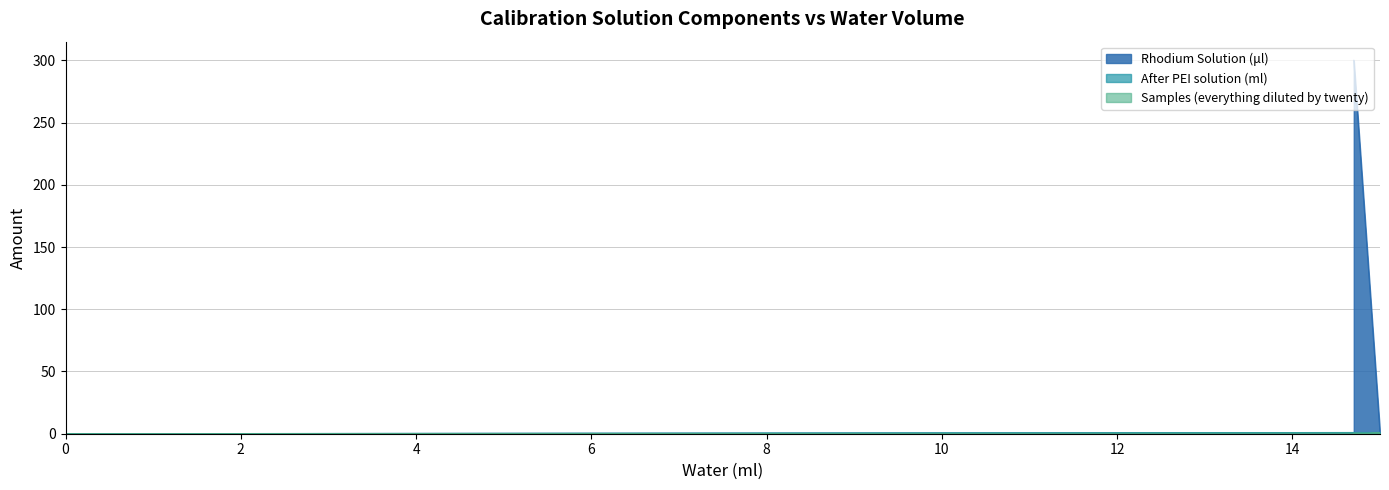

What is the average value of the Rhodium Solution (μl) series?

68.7